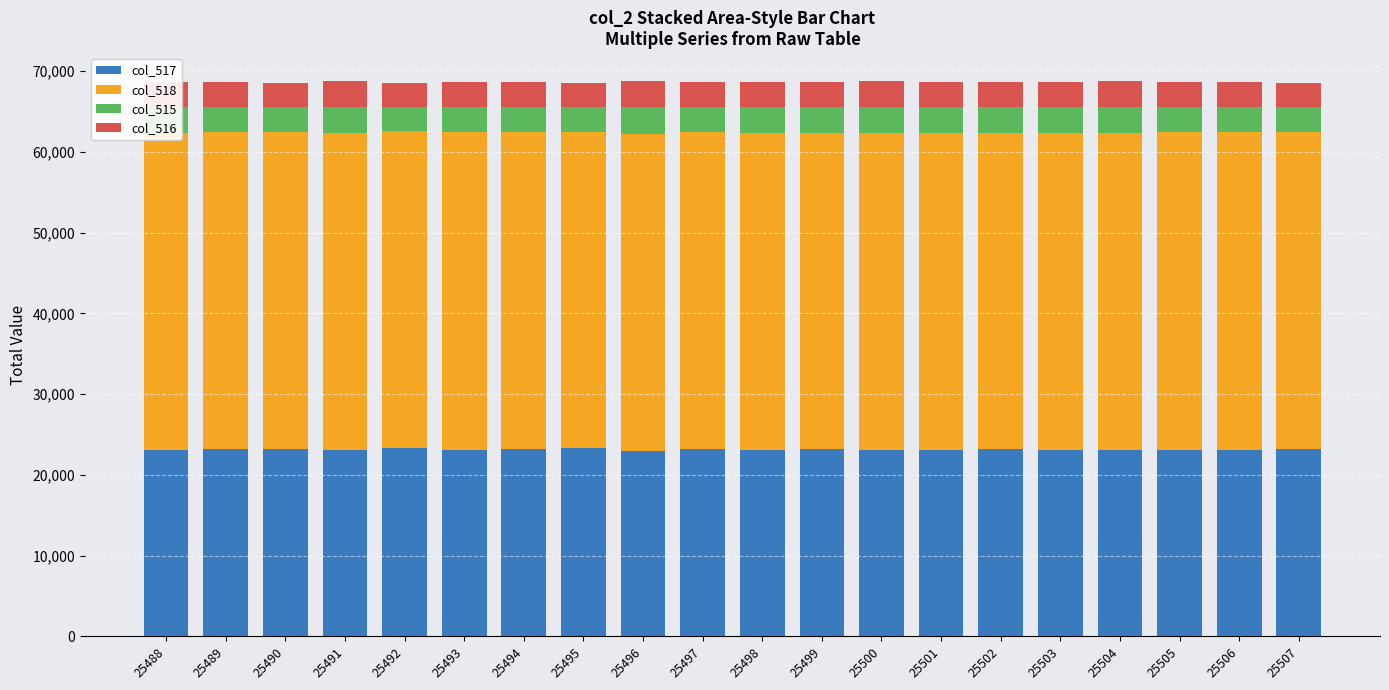

What is the total value across all series at 25499?

68692